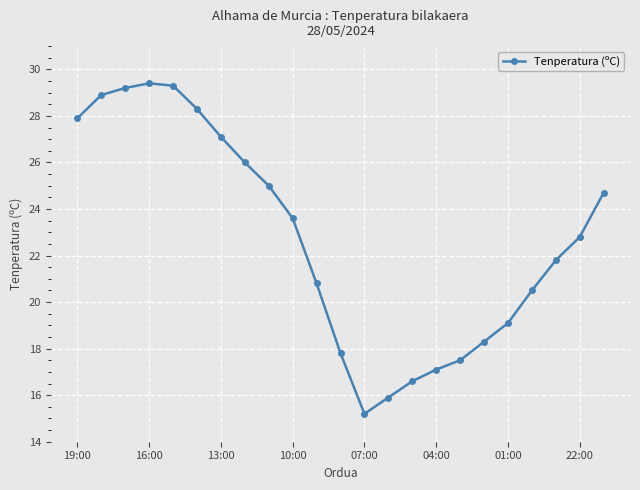

What is the maximum value shown in the chart?

29.4